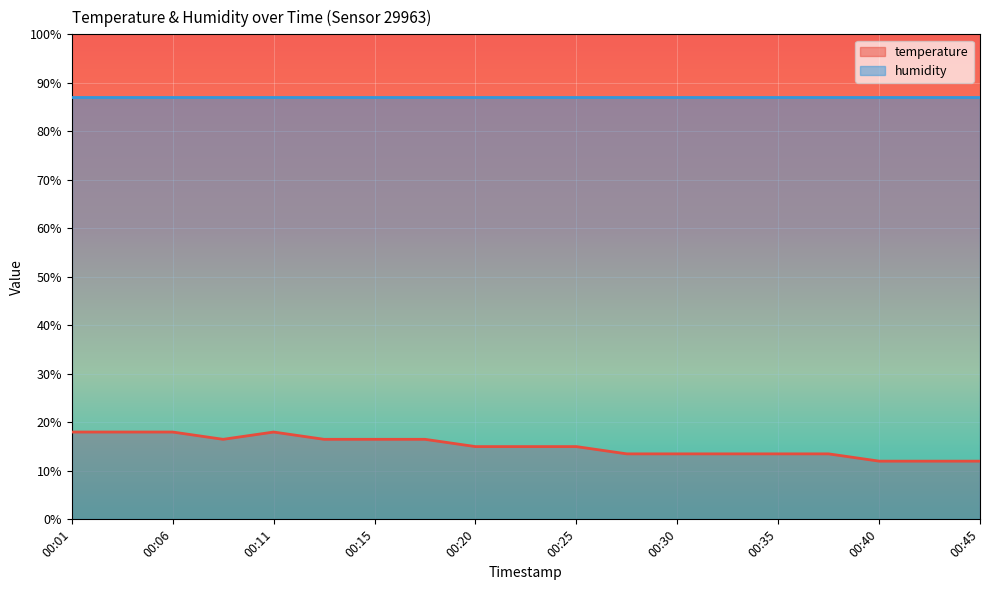

What is the sum of all values?

286.5